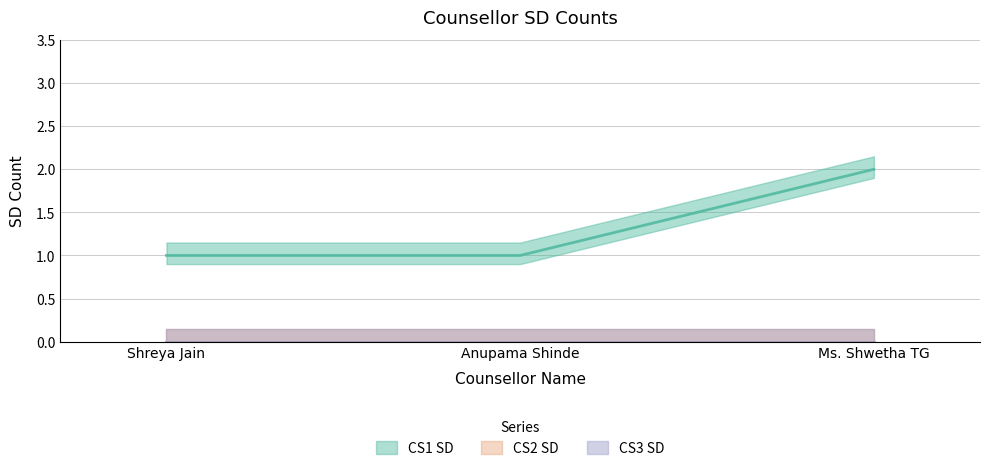

Reading left to right, extract all data points from this chart.

CS1 SD: 1	1	2
CS2 SD: 0	0	0
CS3 SD: 0	0	0